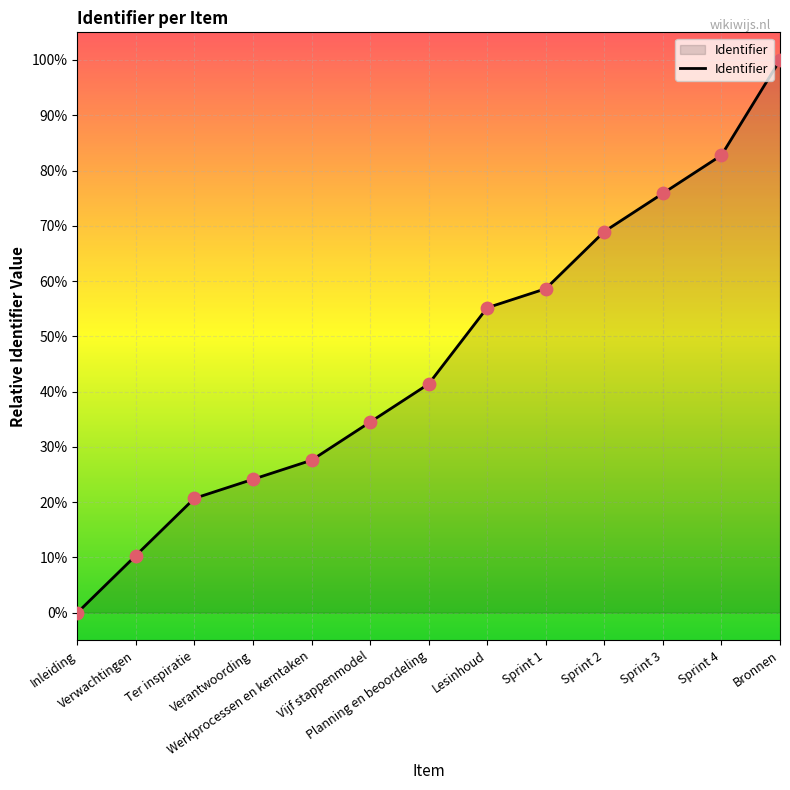

Which has a higher value, Lesinhoud or Sprint 1?

Sprint 1